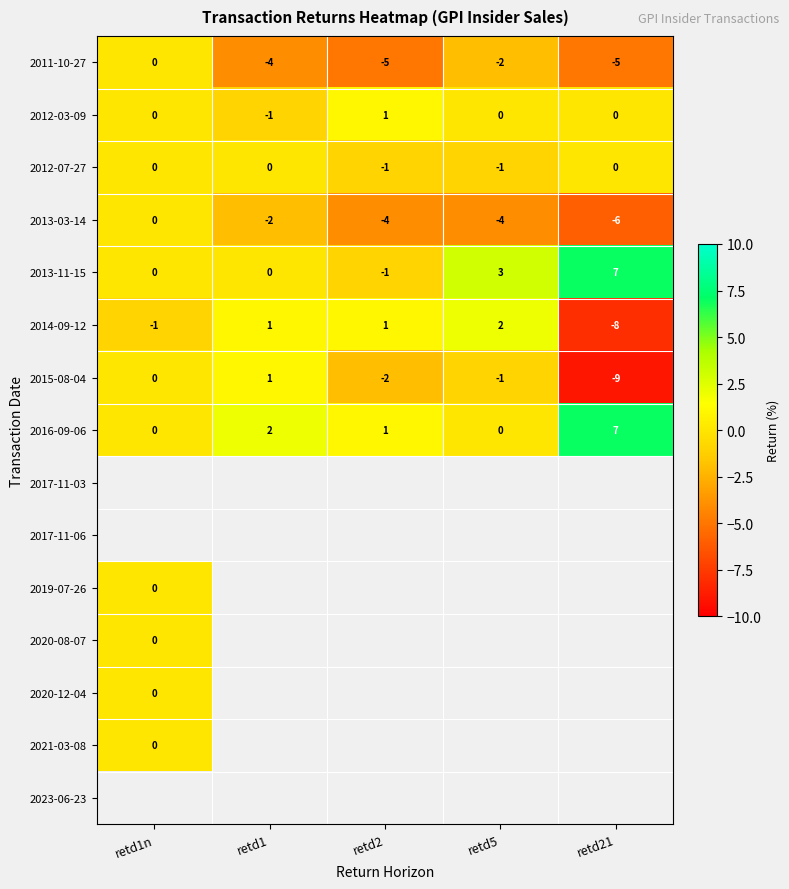

How many values in 2013-11-15 are below zero?

1